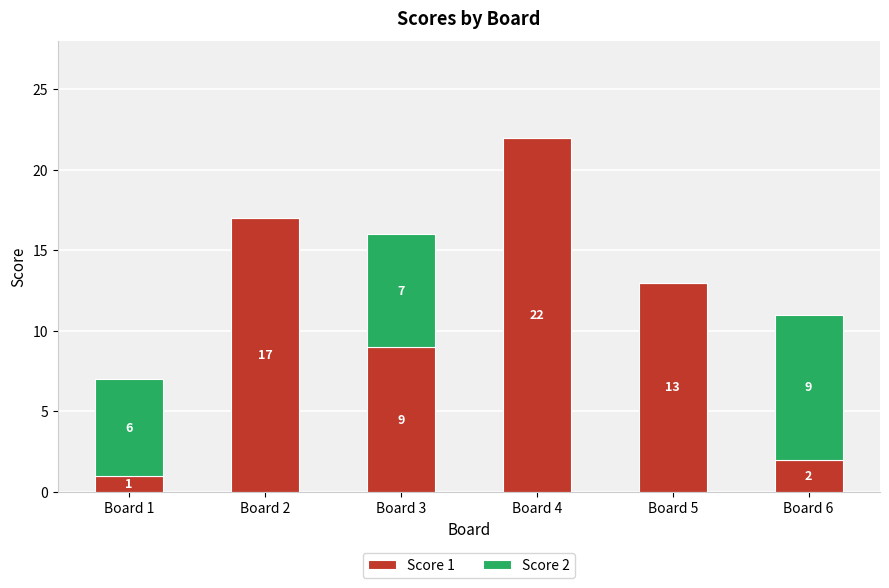

What is the highest value of the Score 1 series?

22